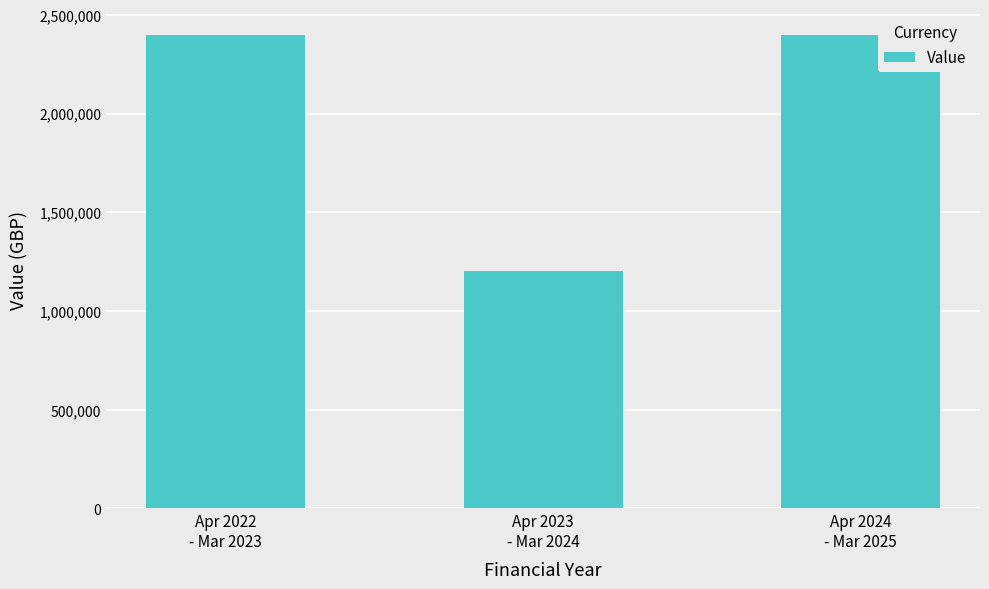

How many values are below 2399996?

1